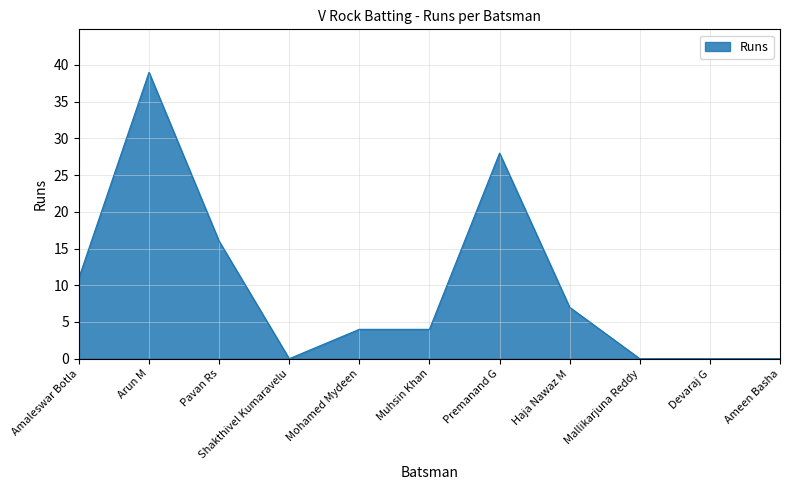

At which category does the data reach its first local valley?

Shakthivel Kumaravelu